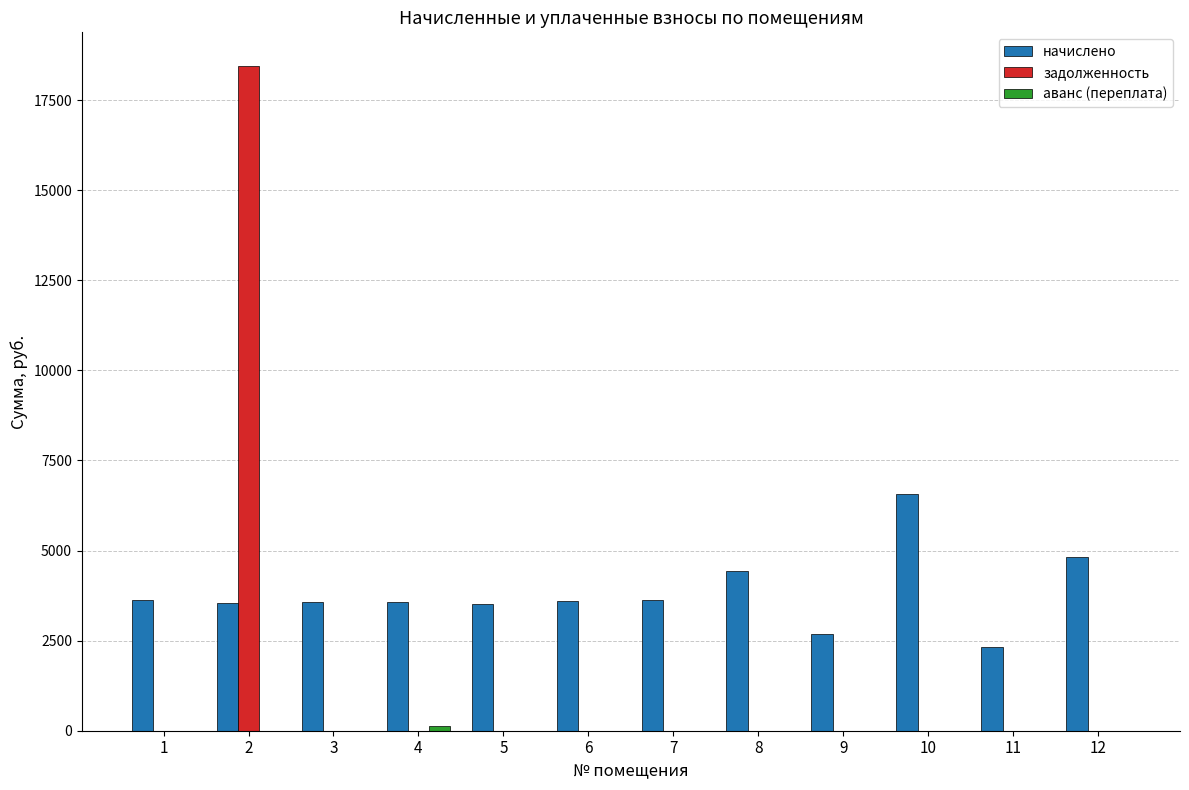

The задолженность series shows 0.0 at 4. True or false?

True